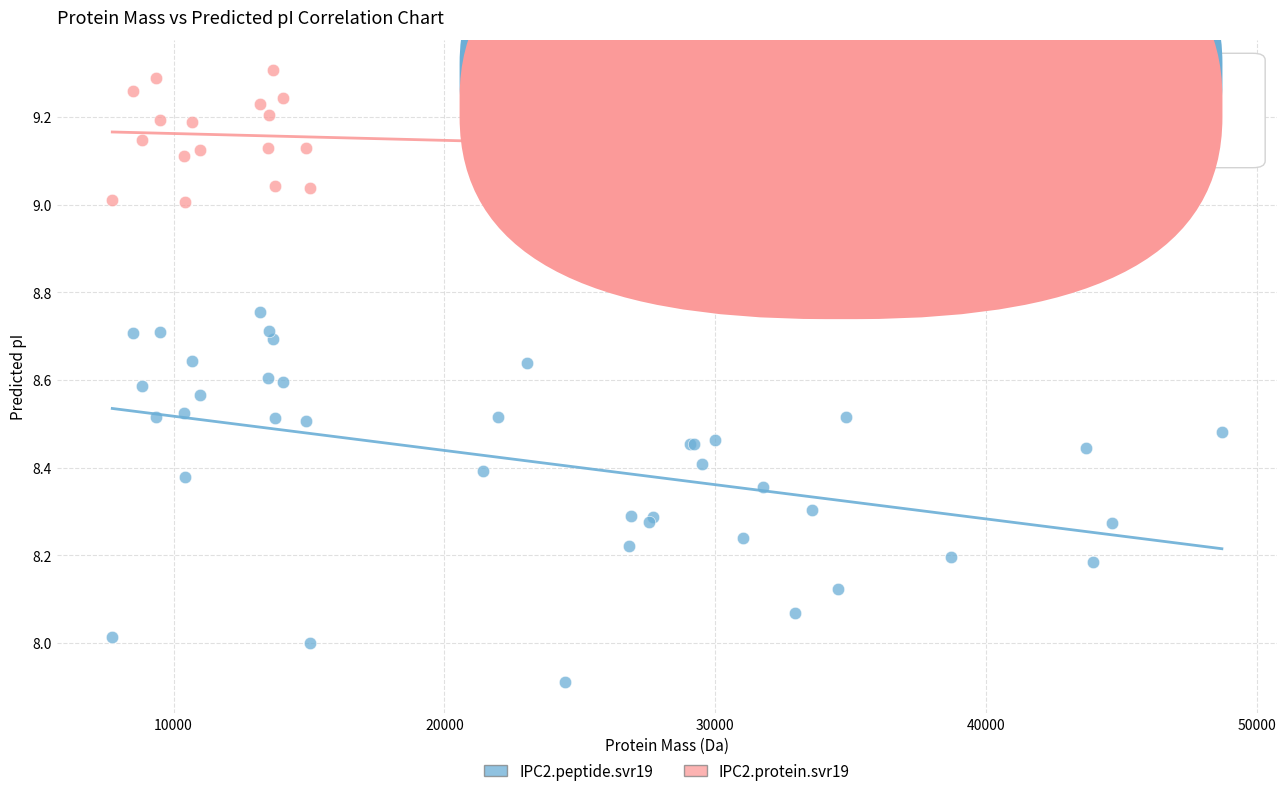

Which series contains the lowest Y value?

IPC2.peptide.svr19